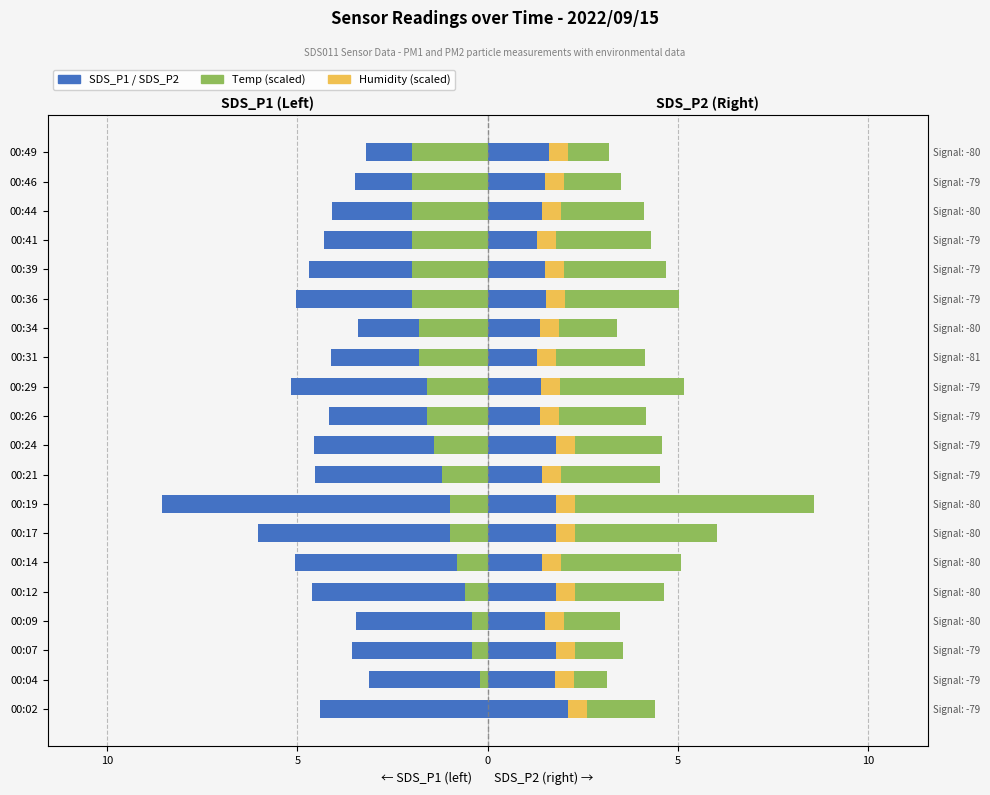

Does the chart contain any negative values?

Yes